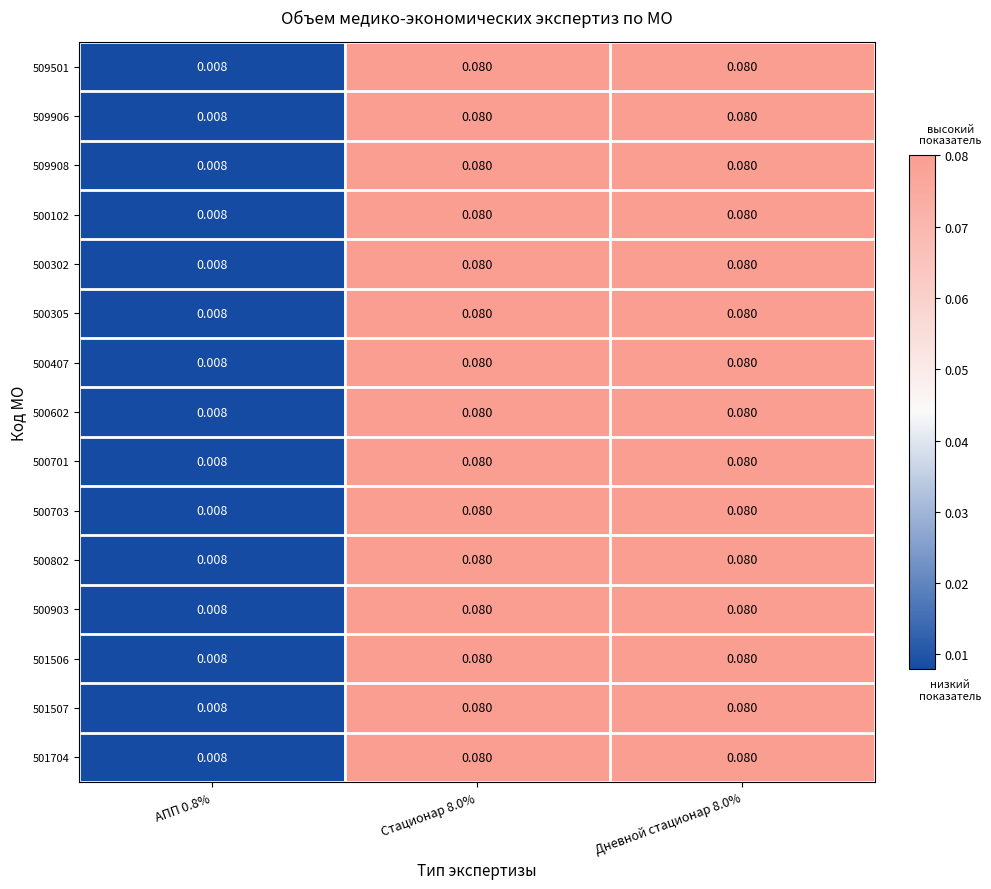

Is the value of 501506 at Дневной стационар 8.0% greater than the value of 509906 at АПП 0.8%?

Yes